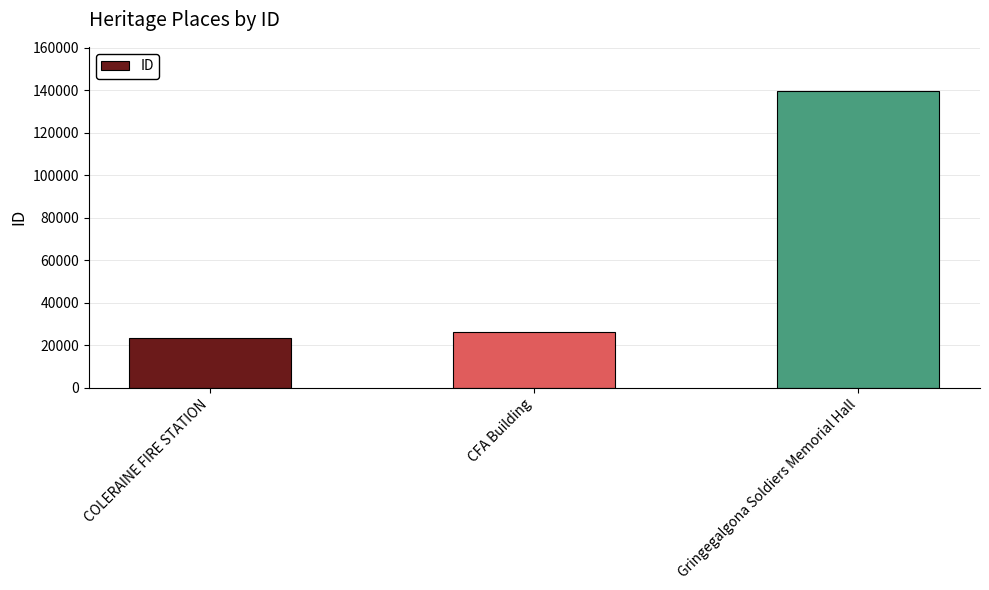

Are the bars grouped side by side (vs. stacked)?

No